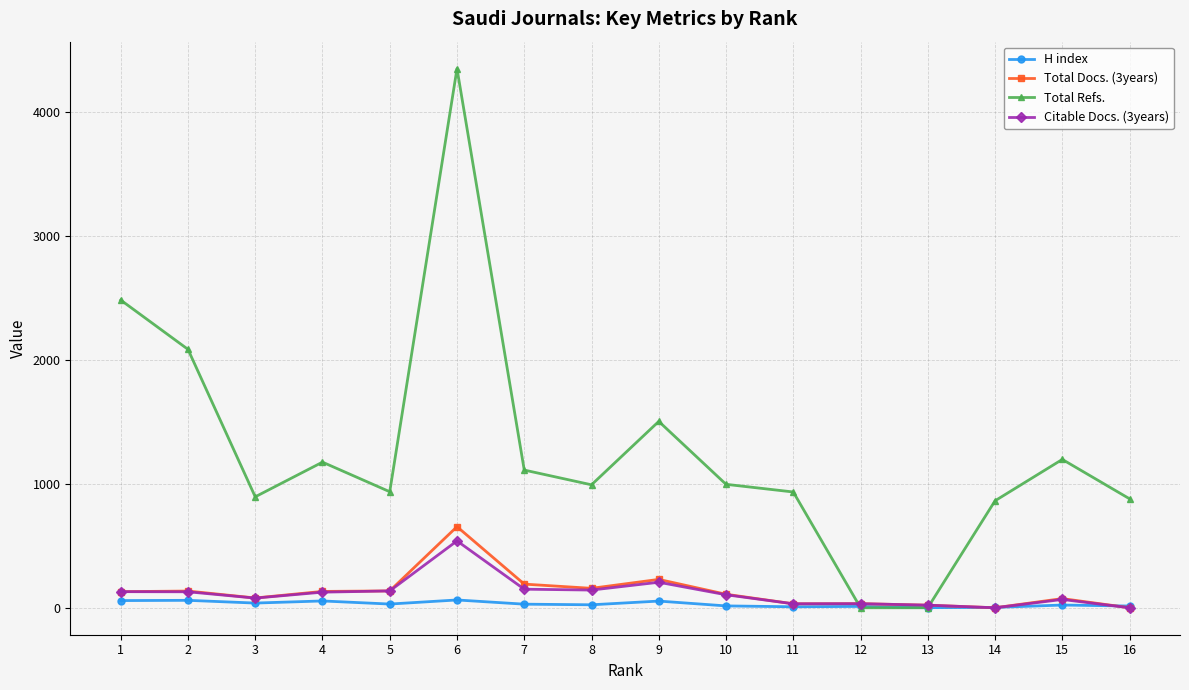

Is the value of Citable Docs. (3years) at 3 greater than the value of H index at 10?

Yes